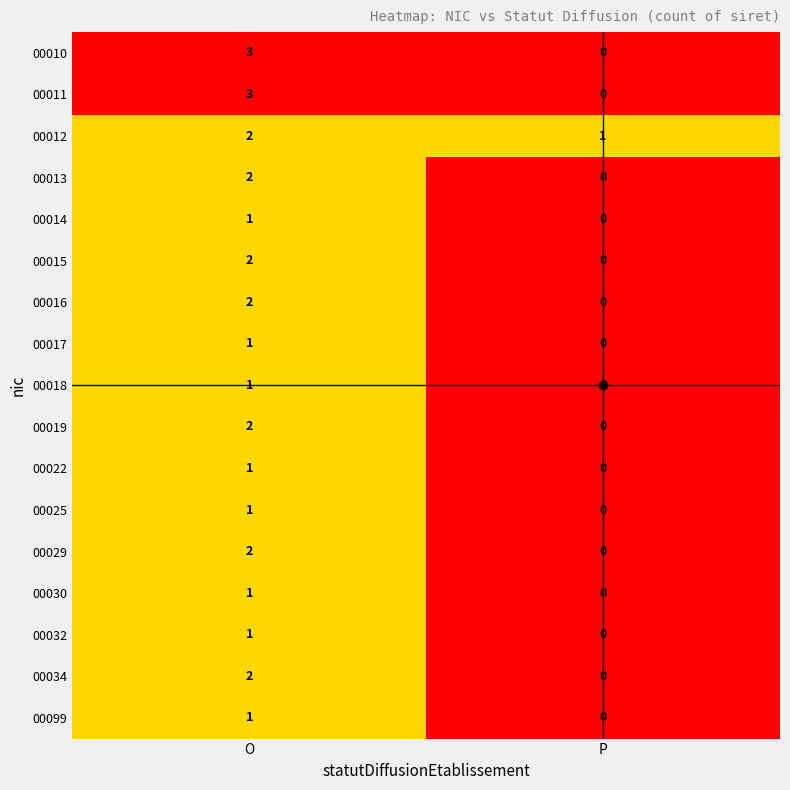

How many data points in 00034 are less than 2?

1